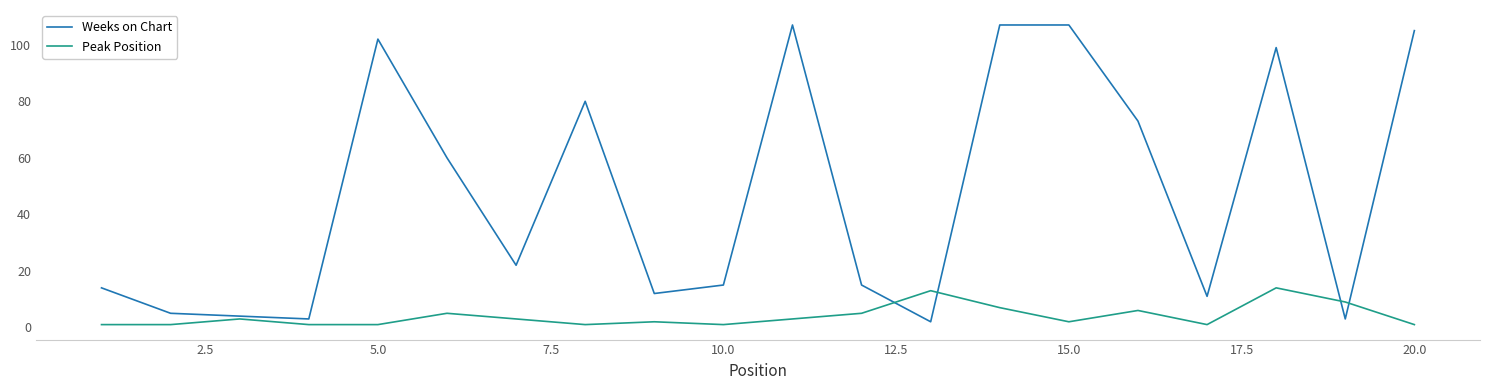

What is the highest value of the Weeks on Chart series?

107